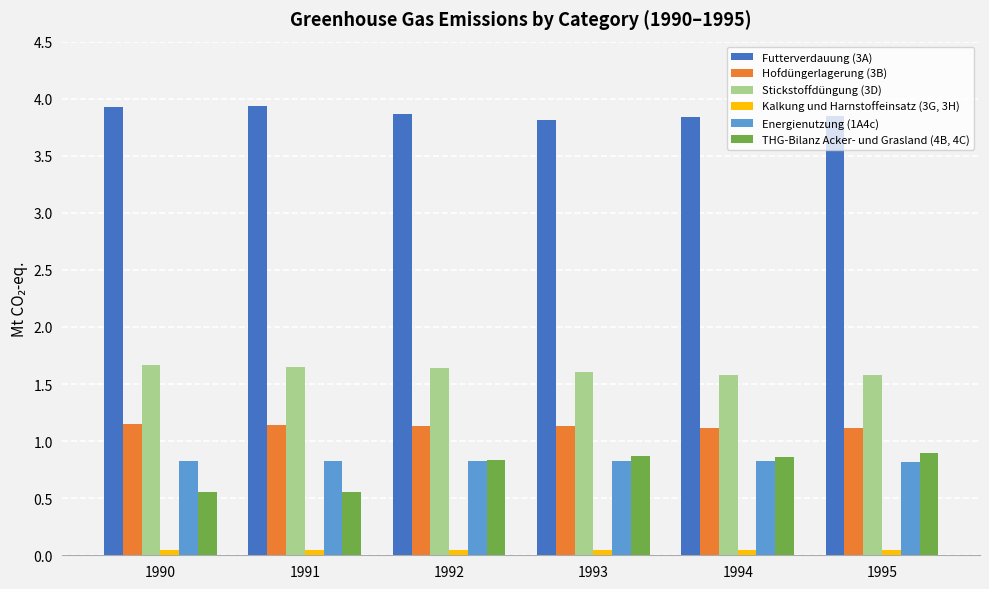

At how many categories does at least one series exceed 2?

6